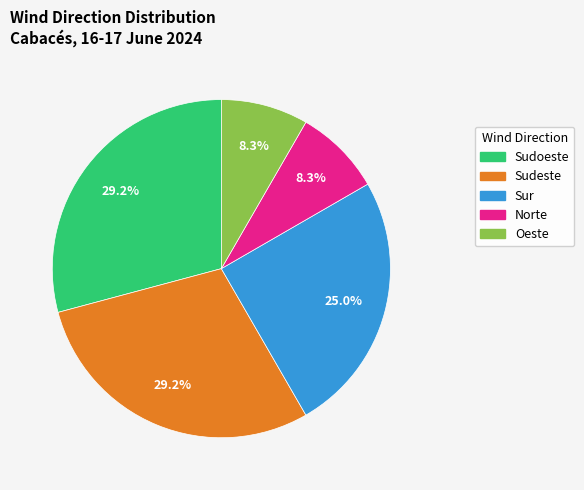

How many segments does this pie chart have?

5